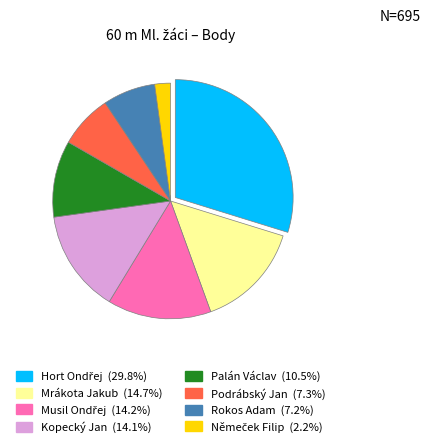

Does Mrákota Jakub represent more than half of the total?

No